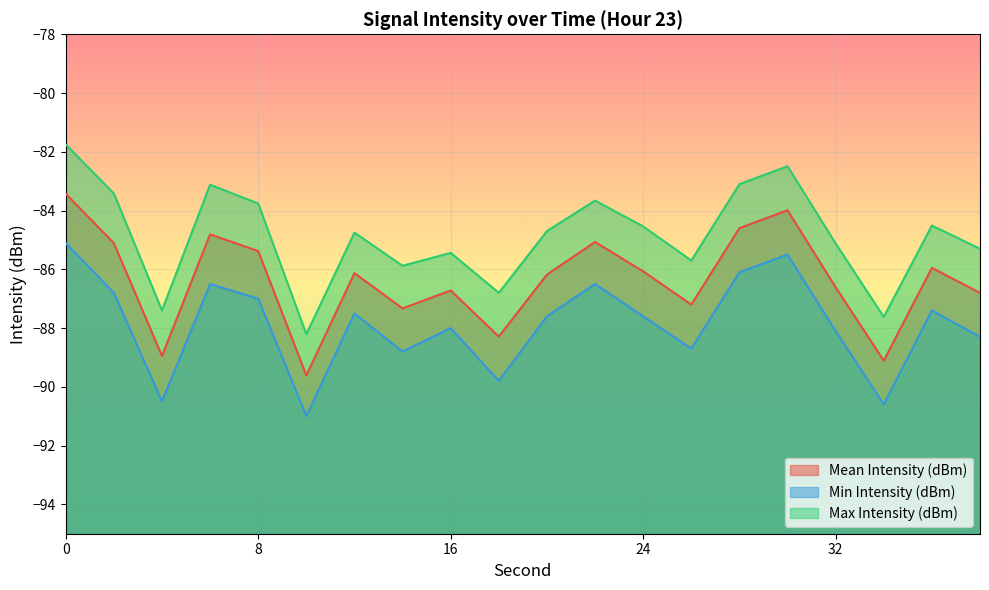

What is the lowest value of the Mean Intensity (dBm) series?

-89.6